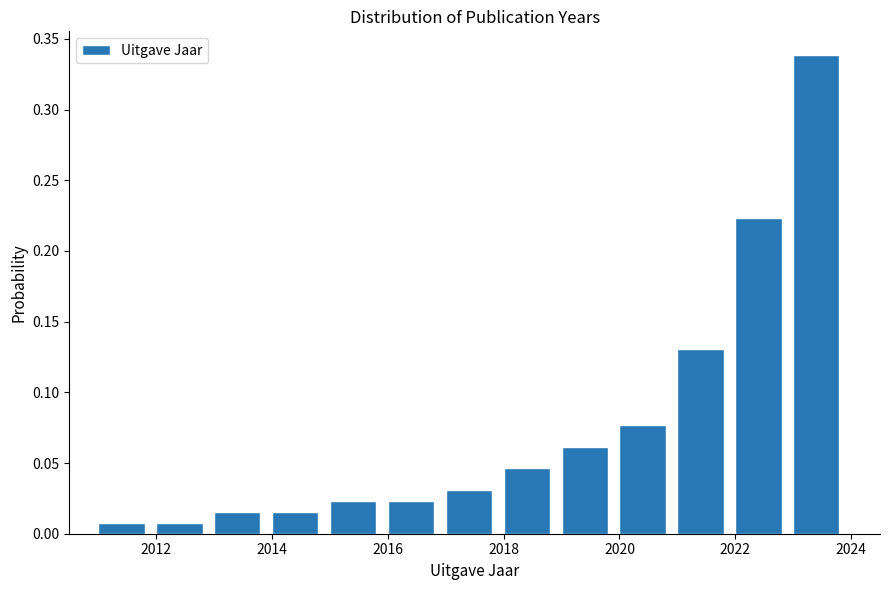

How tall is the bar that spans 2014 to 2015 on the x-axis? The values are not printed on the chart, so give them approximately, as read against the axis.

0.015